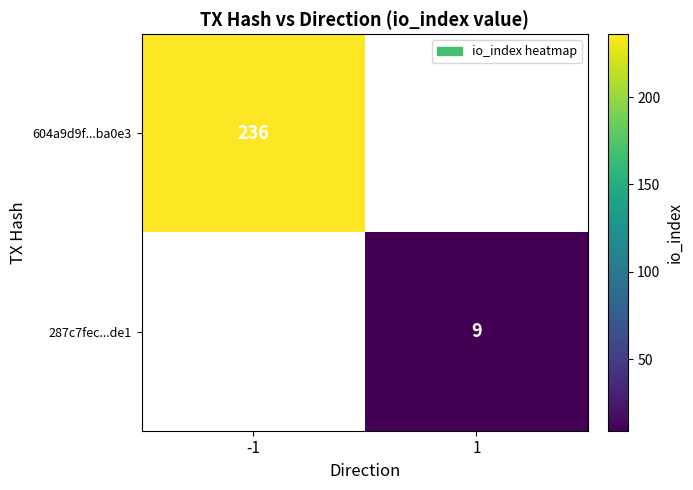

Is the value of 287c7fec...de1 at 1 greater than the value of 604a9d9f...ba0e3 at -1?

No